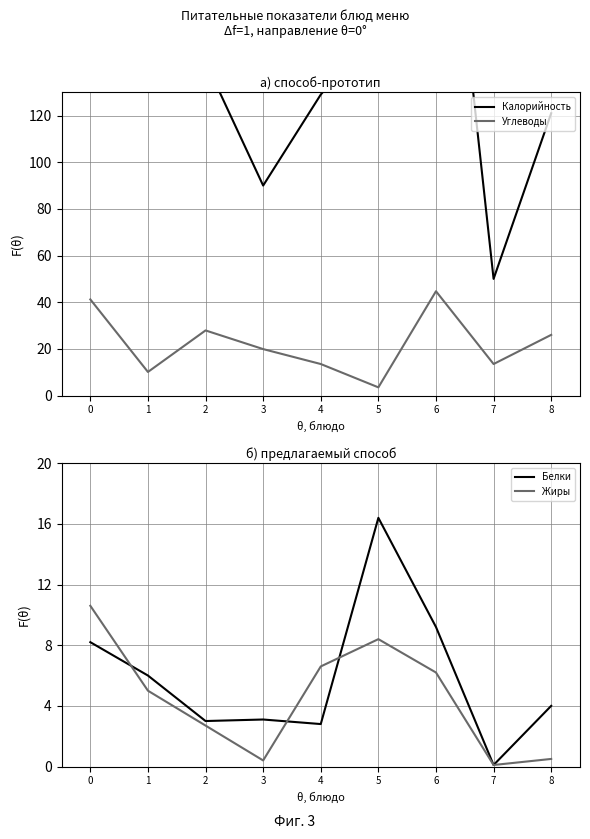

True or false: Жиры and Калорийность intersect in this chart.

False